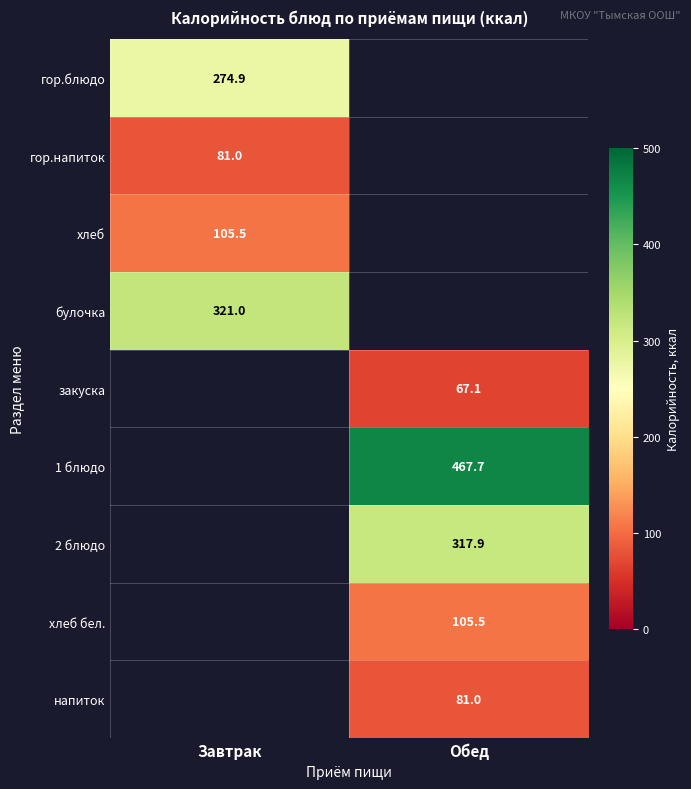

True or false: гор.напиток has a value of 81.0 at Завтрак.

True